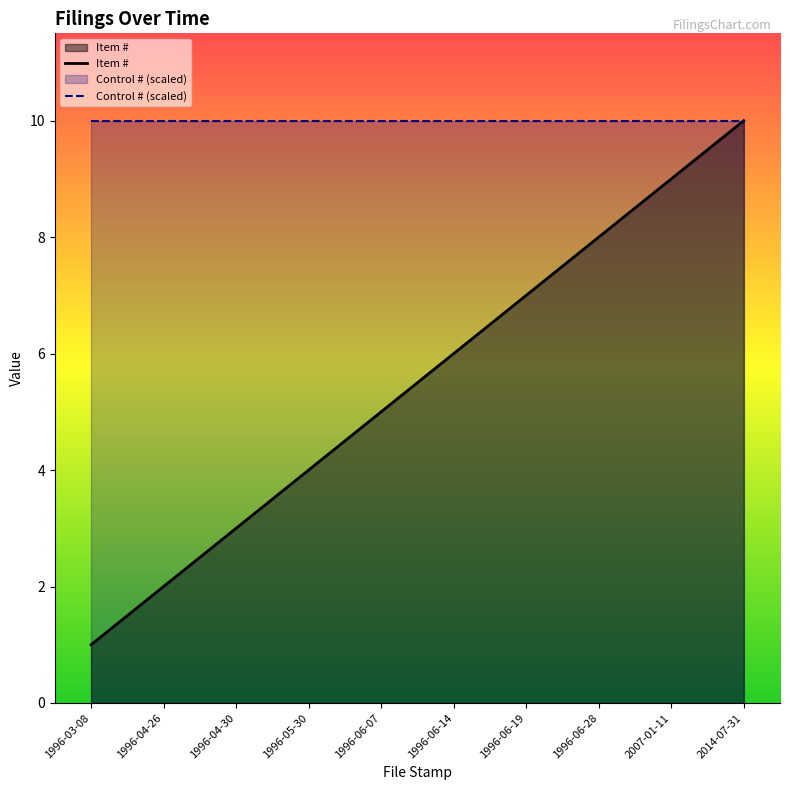

Reading left to right, list all the values displayed in this chart.

1	2	3	4	5	6	7	8	9	10